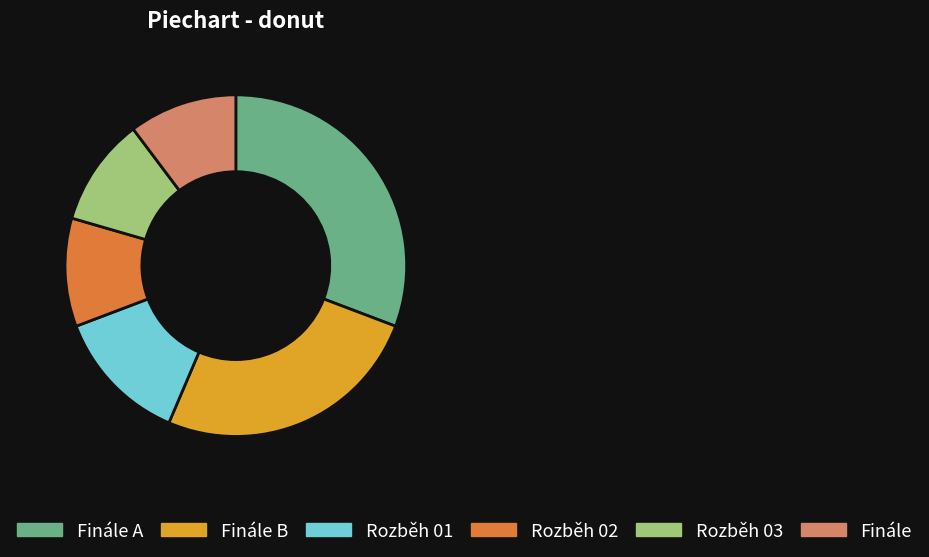

Does any single category account for the majority?

No